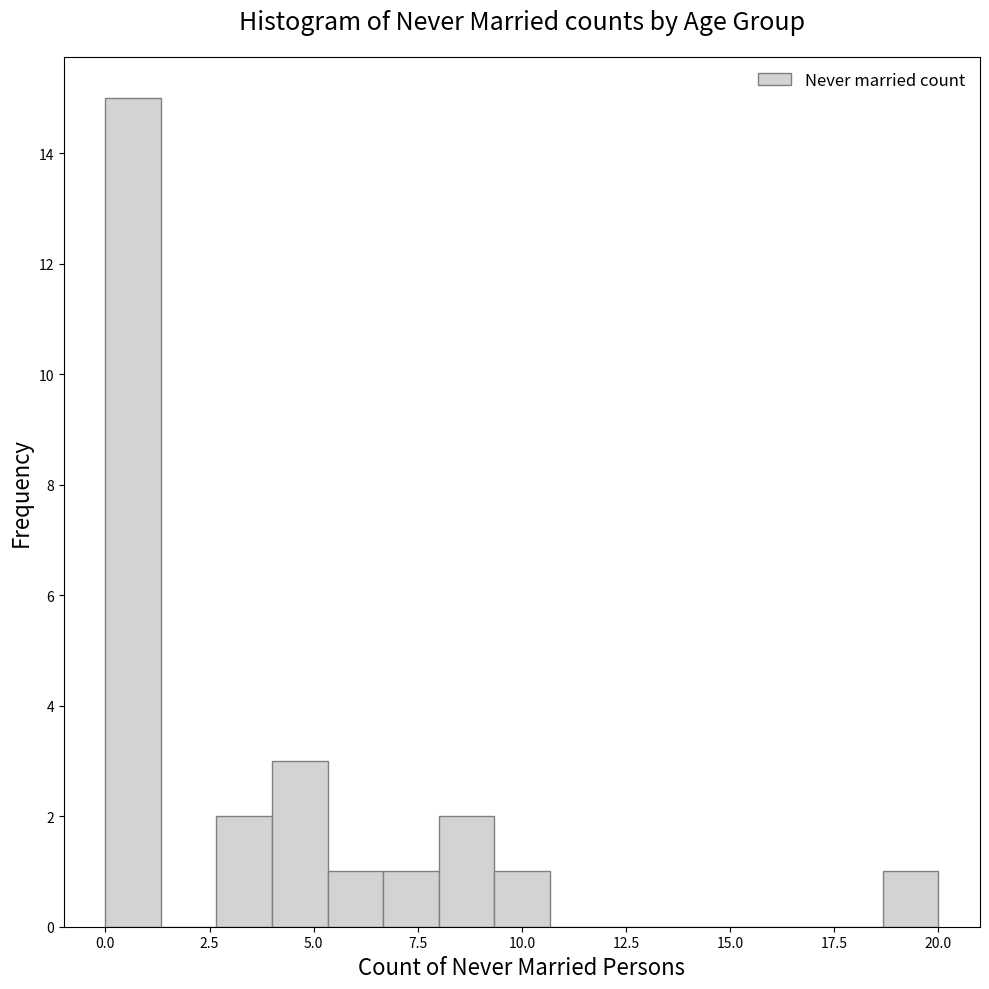

Around what value on the x-axis is the tallest bar? Give the approximate position of its centre, as read against the axis.

0.5